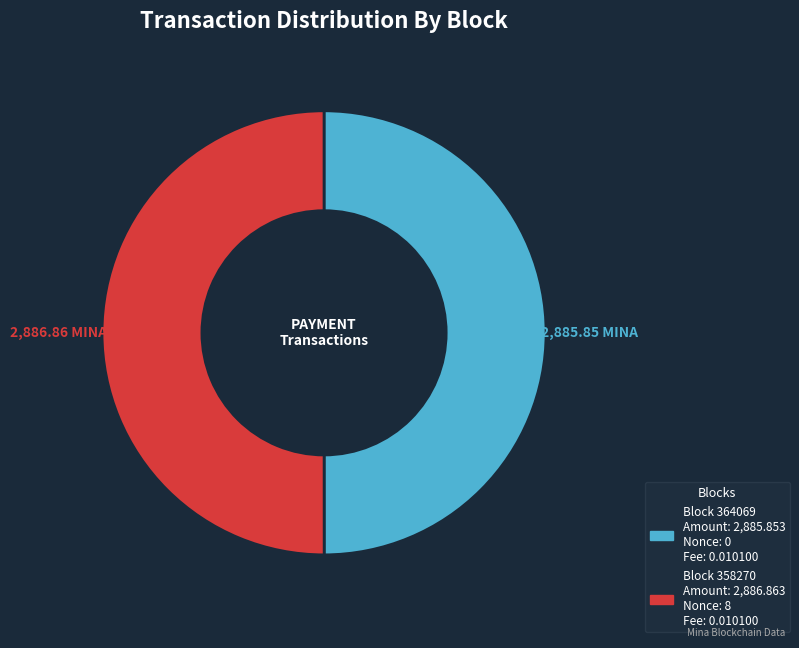

What is the majority slice?

358270